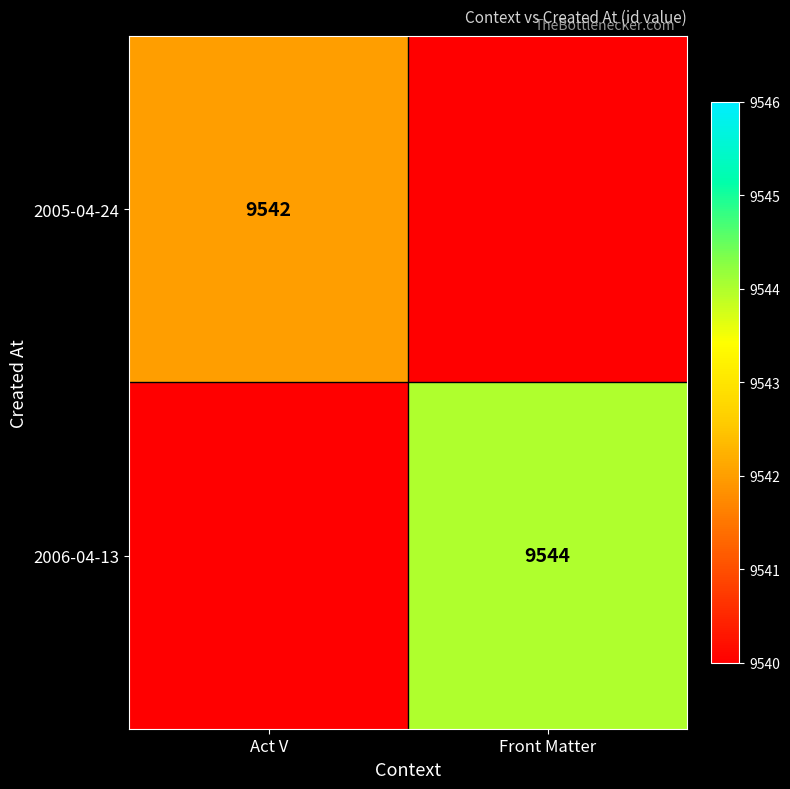

The value of 2006-04-13 at Front Matter is 9544. True or false?

True